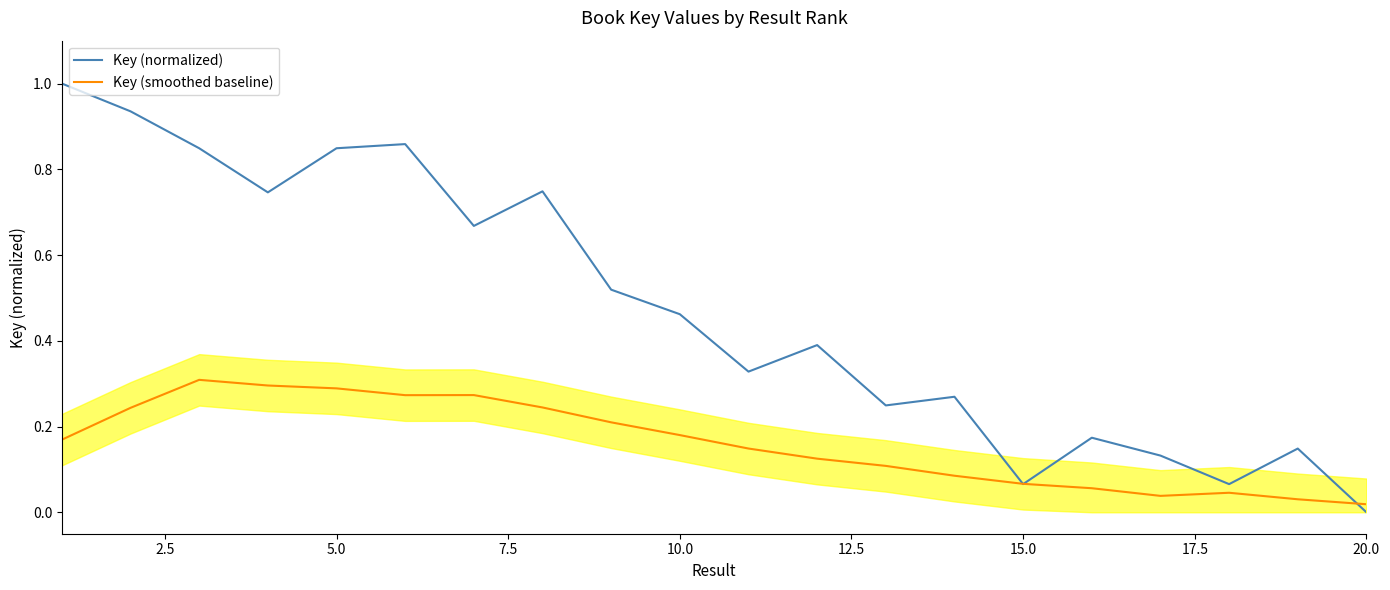

Is it true that Key (smoothed baseline) equals 0.3 at 10.0?

False